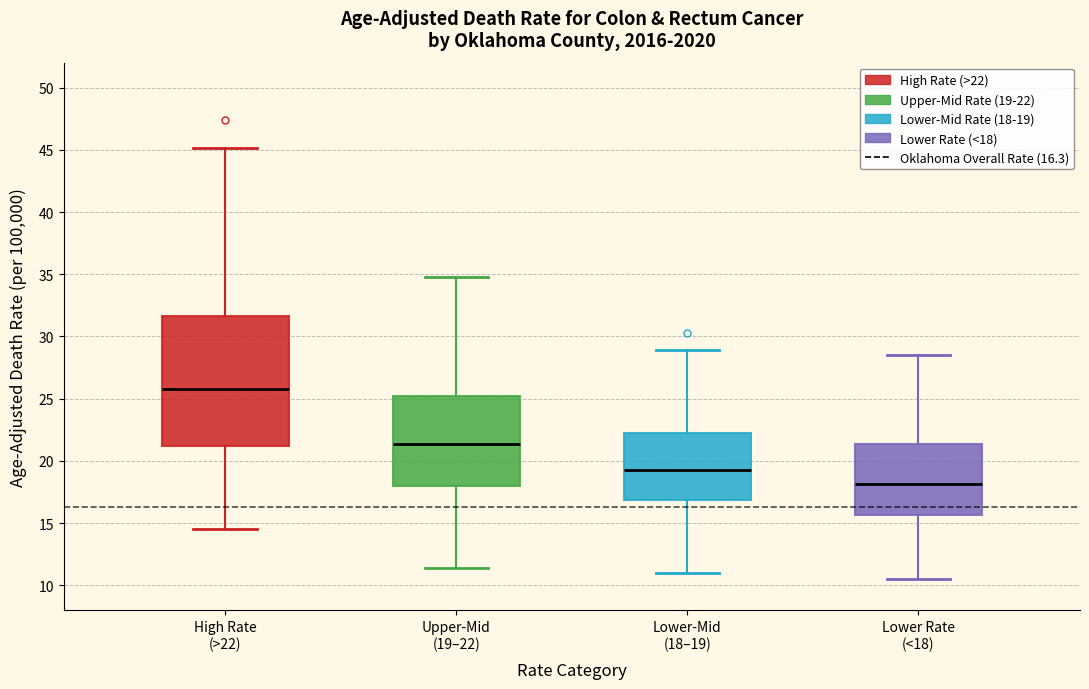

Where is the upper edge of the box for High Rate (>22) on the y-axis? The values are not printed on the chart, so give them approximately, as read against the axis.

31.5